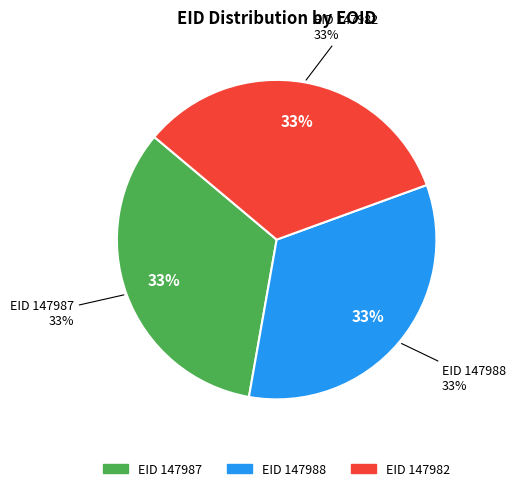

What portion of the pie excludes 147982?

66.7%